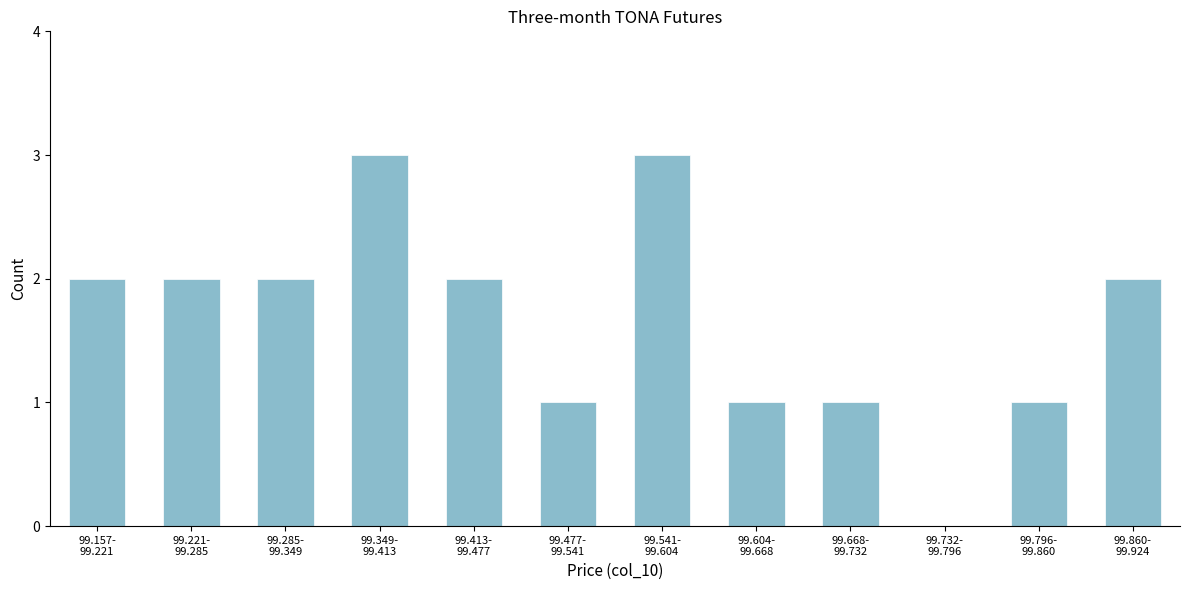

What is the maximum value shown in the chart?

3